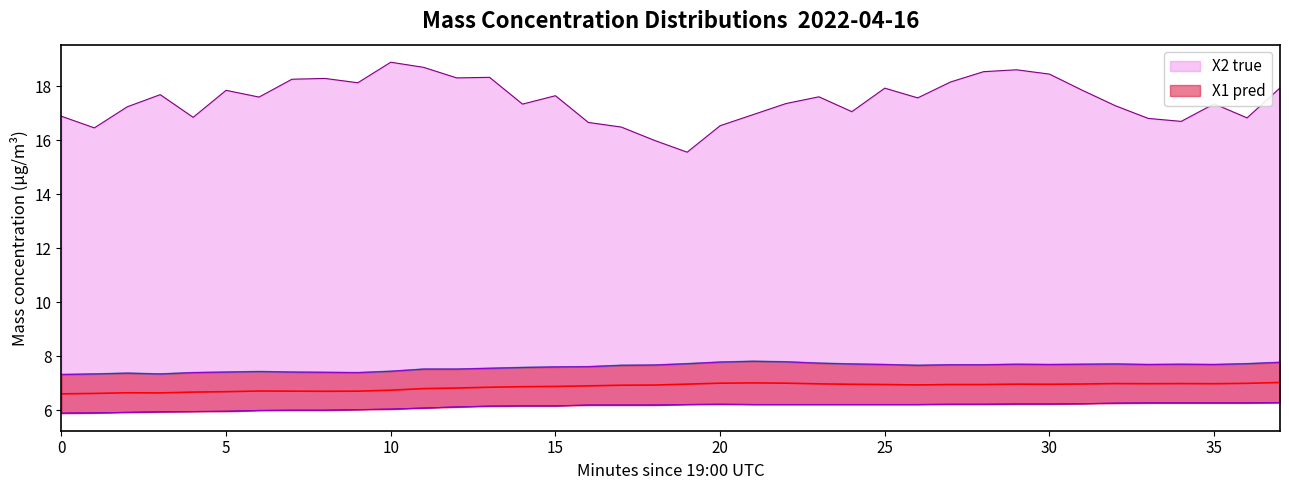

What is the average value of the X2 true series?

7.6